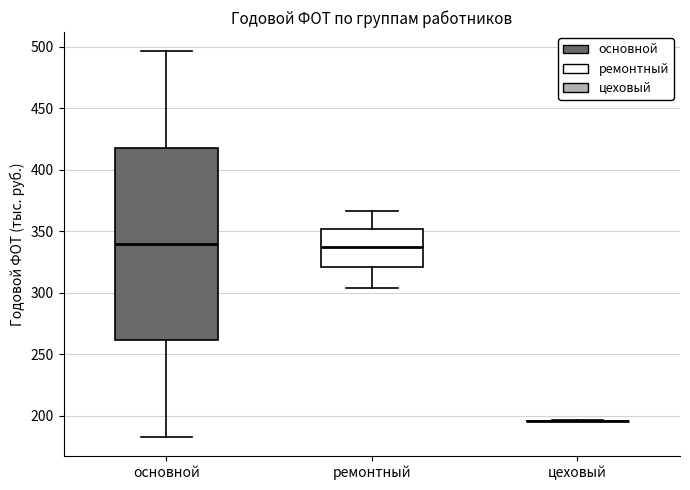

Where does the median line of the box for основной sit on the y-axis? The values are not printed on the chart, so give them approximately, as read against the axis.

340